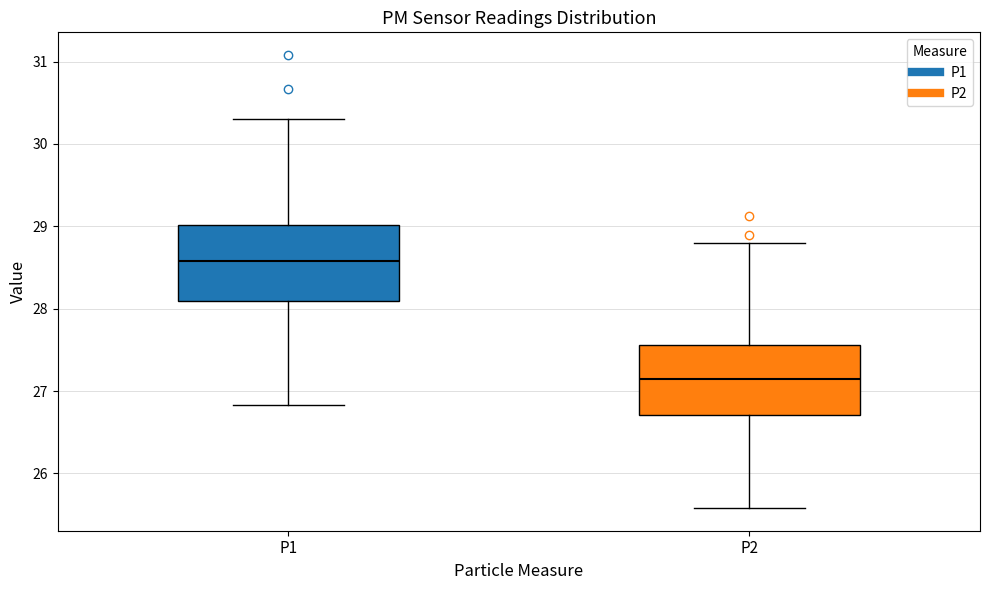

Which box has the lowest median line?

P2